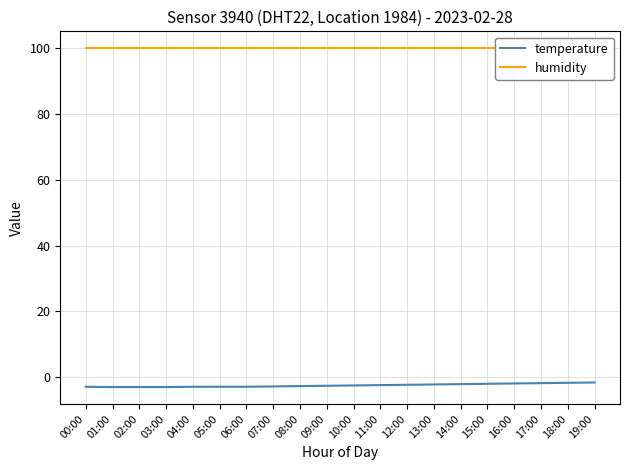

How many data points does each series have?

20